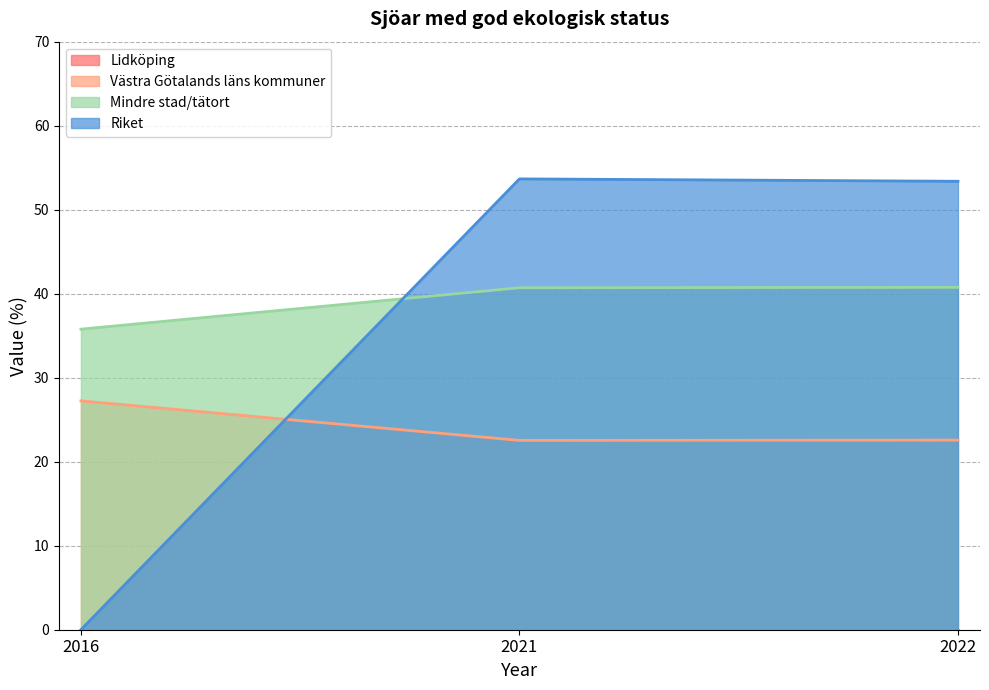

How many lines are shown in the chart?

4